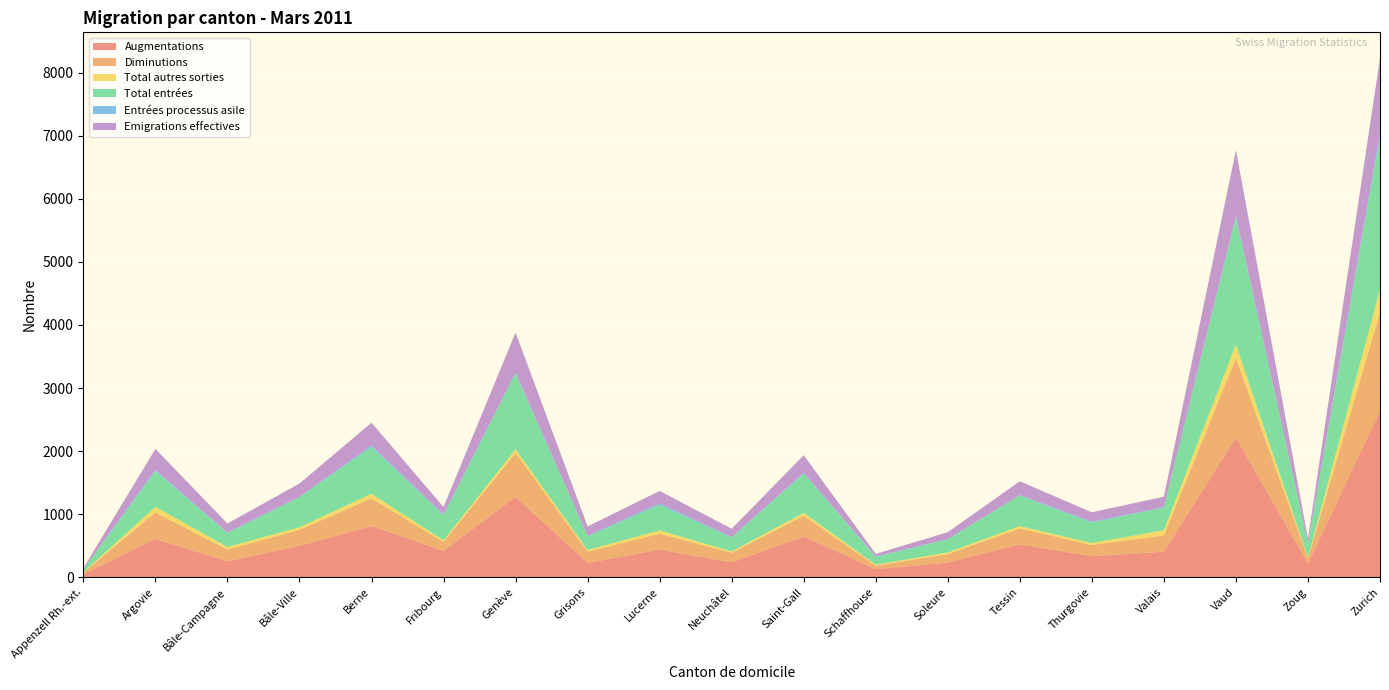

Reading right to left, extract all data points from this chart.

Augmentations: 2635	218	2214	407	335	522	235	130	648	238	440	228	1276	419	814	499	256	609	50
Diminutions: 1561	89	1260	258	178	254	134	55	327	152	252	178	696	142	437	255	184	420	25
Total autres sorties: 368	12	214	82	31	36	25	16	47	21	53	27	57	26	74	40	42	87	5
Total entrées: 2409	216	2016	360	323	487	208	122	620	219	403	217	1202	398	739	477	219	567	46
Entrées processus asile: 68	2	22	5	17	6	5	10	16	9	26	8	12	14	28	3	11	20	1
Emigrations effectives: 1186	77	1044	167	147	218	109	39	278	131	196	149	637	116	359	213	142	333	20